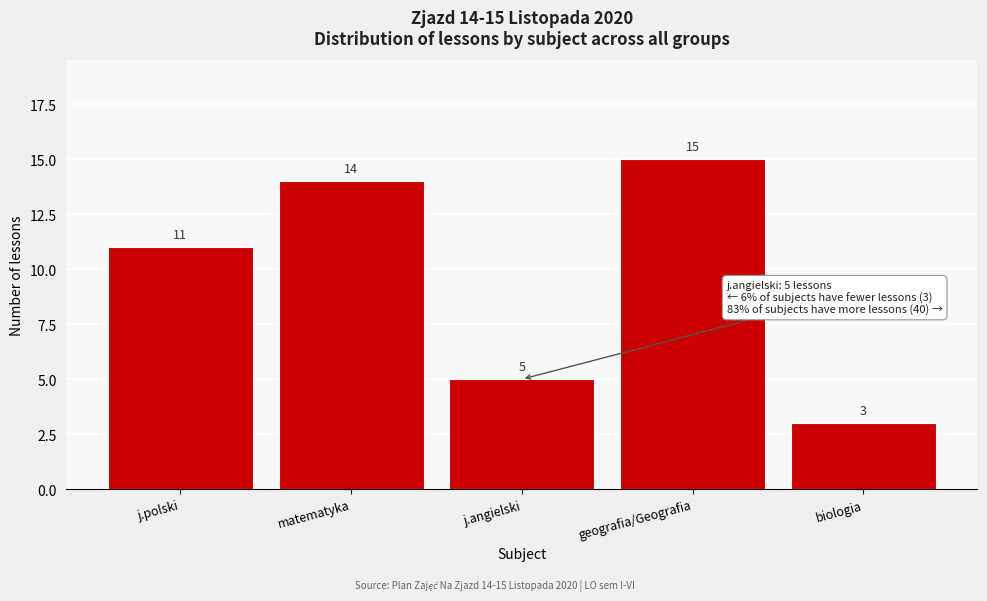

Reading left to right, what are all the values shown in this chart?

j.polski=11	matematyka=14	j.angielski=5	geografia/Geografia=15	biologia=3